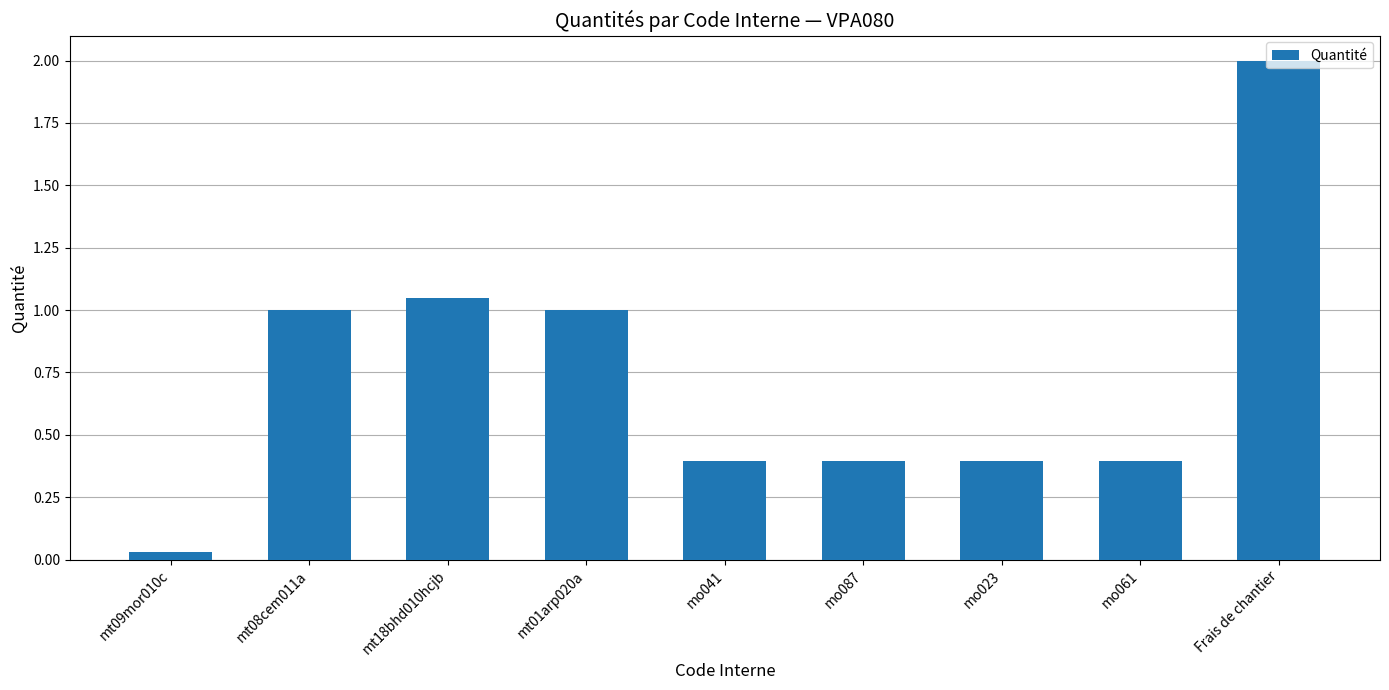

What is the sum of all values?

6.7